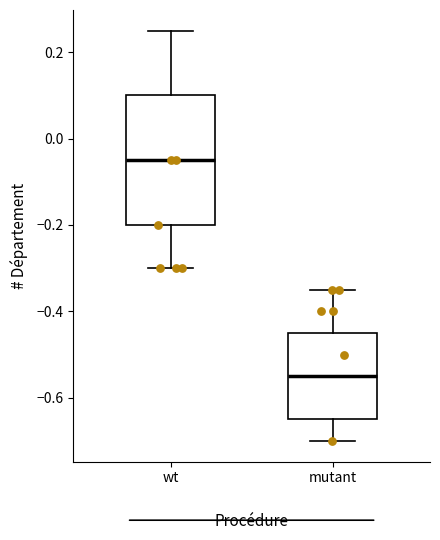

Reading left to right, transcribe this box plot: for each box, give where its median line is, the range the box spans, and where its two whiskers end, as read against the y-axis. The values are not printed on the chart, so give them approximately, as read against the axis.

wt: median -0.04, box -0.20 to 0.10, whiskers -0.30 to 0.26
mutant: median -0.54, box -0.64 to -0.44, whiskers -0.70 to -0.34